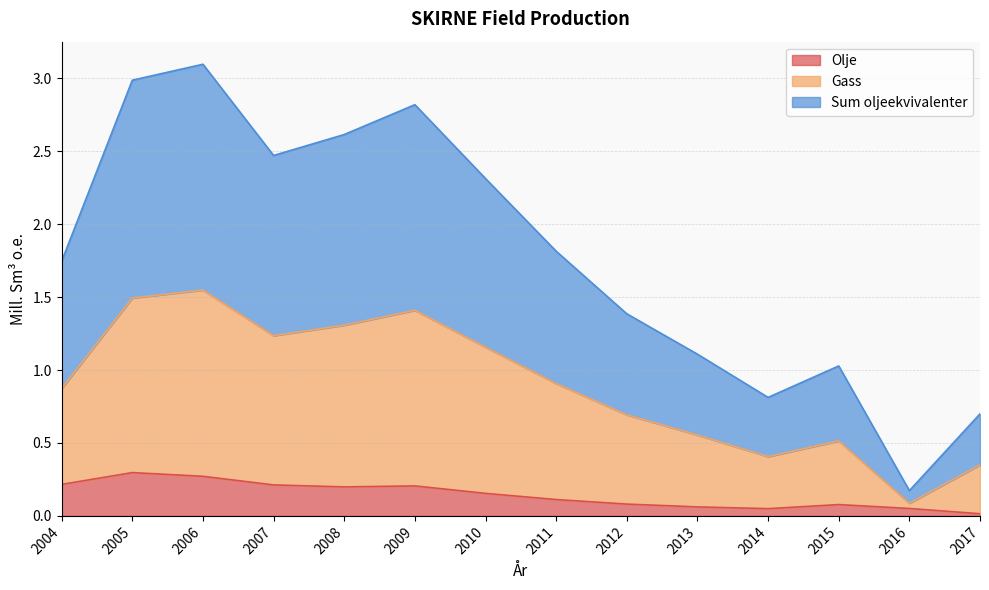

What is the greatest value displayed?

3.1